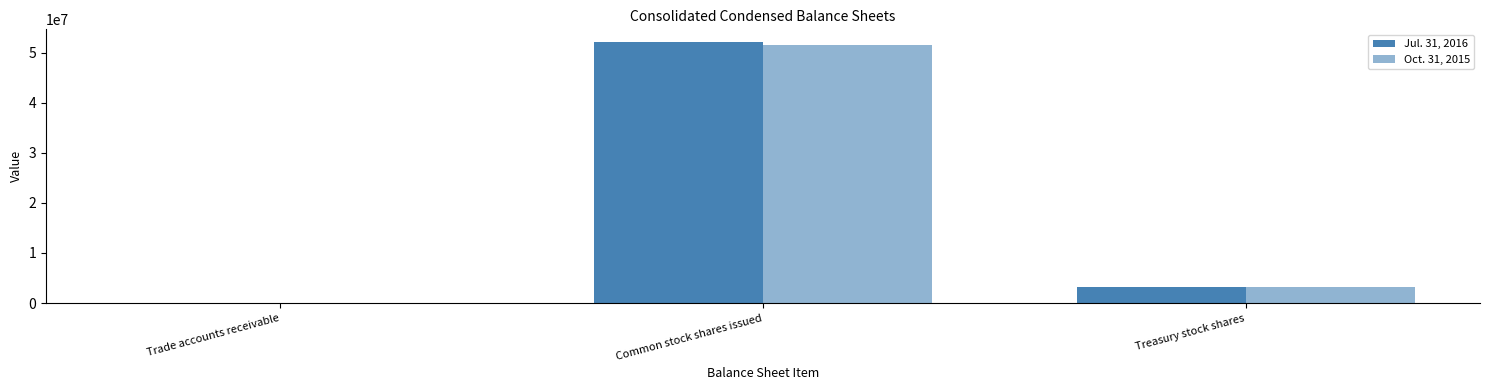

Which category has the highest value in the Oct. 31, 2015 series?

Common stock shares issued